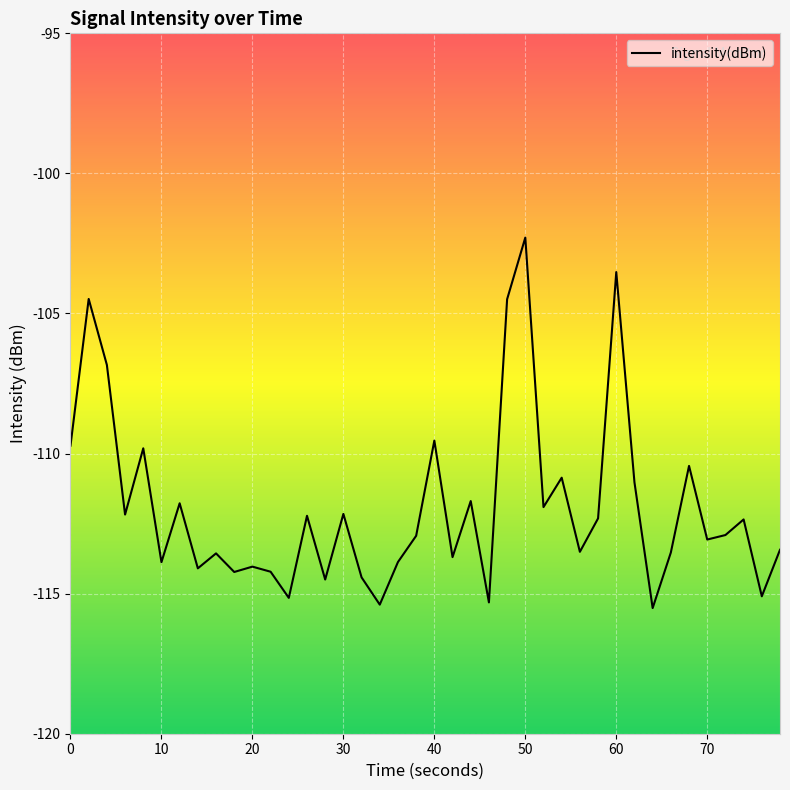

Is this an area chart (filled region under the line)?

No